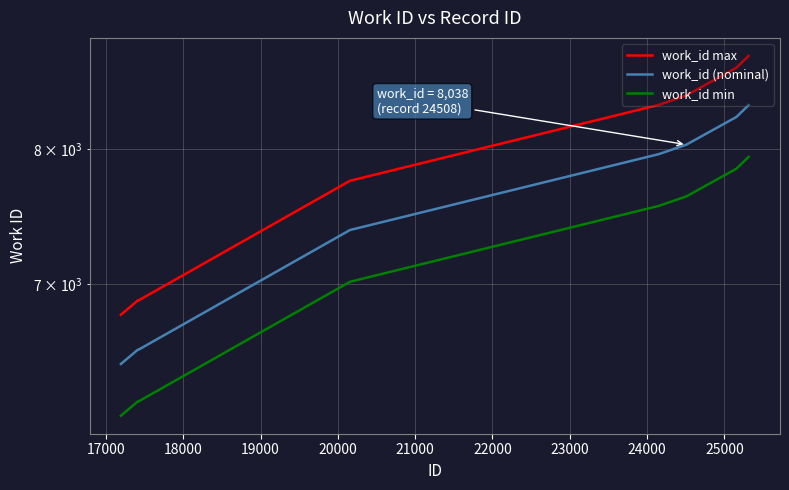

True or false: work_id min and work_id max cross at least once.

False